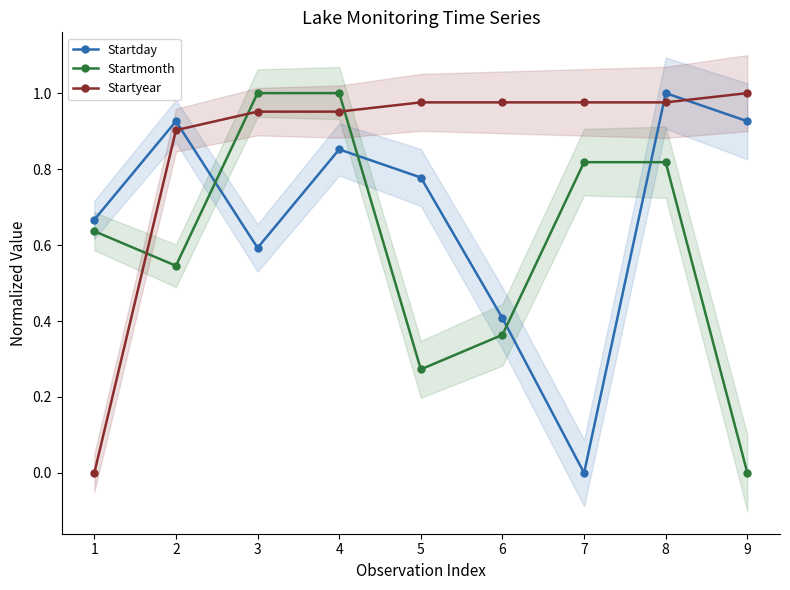

How many times do Startday and Startmonth cross each other?

4